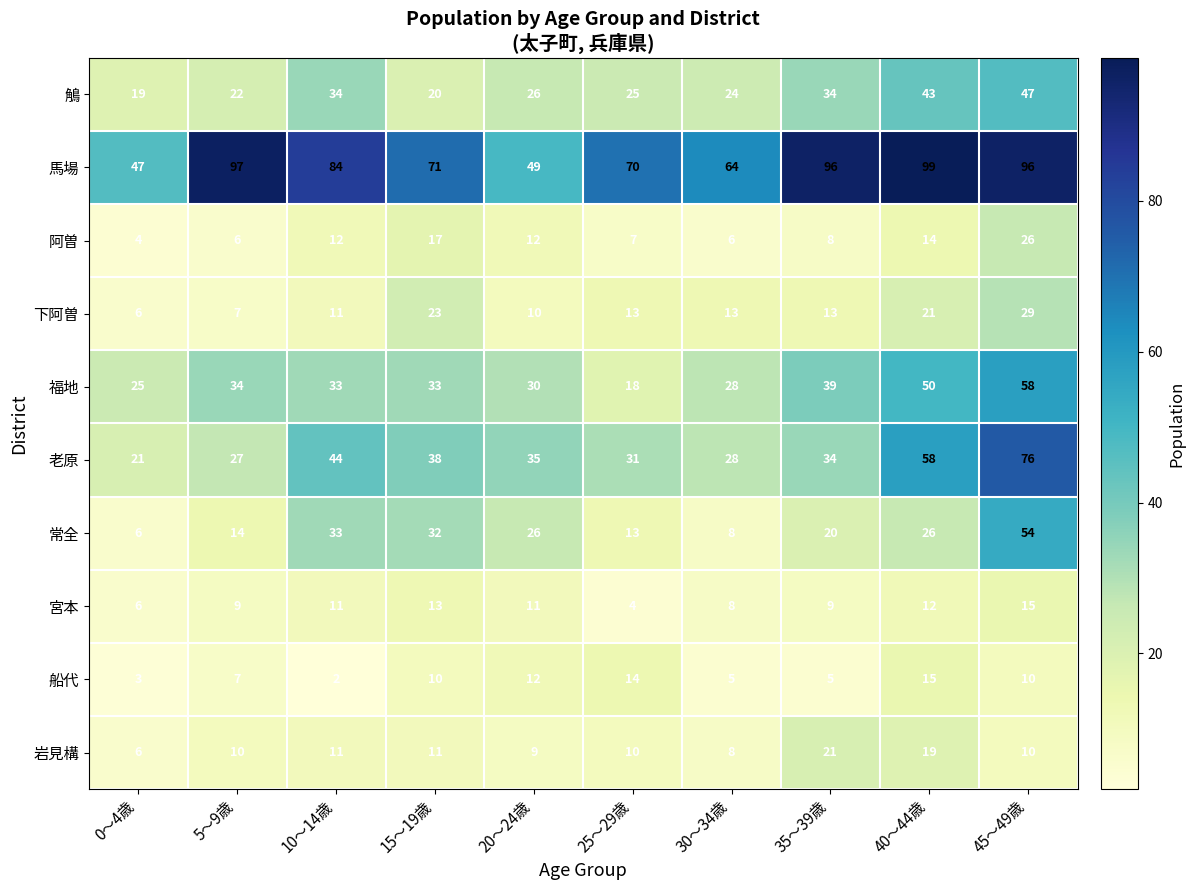

The value of 下阿曽 at 20～24歳 is 10. True or false?

True